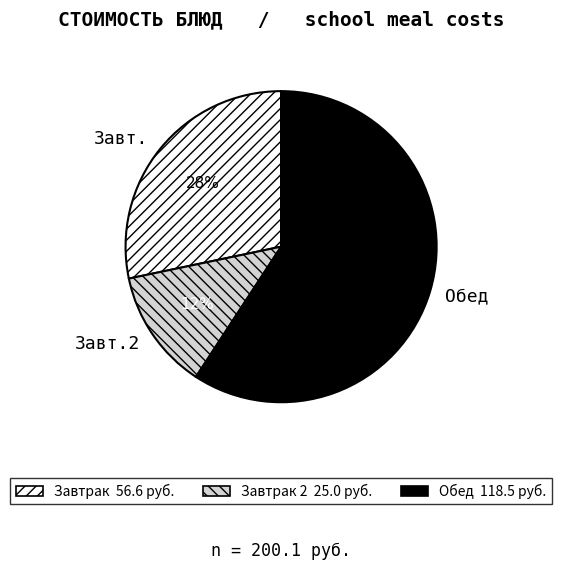

To the nearest percent, what portion does Завт. represent?

28%